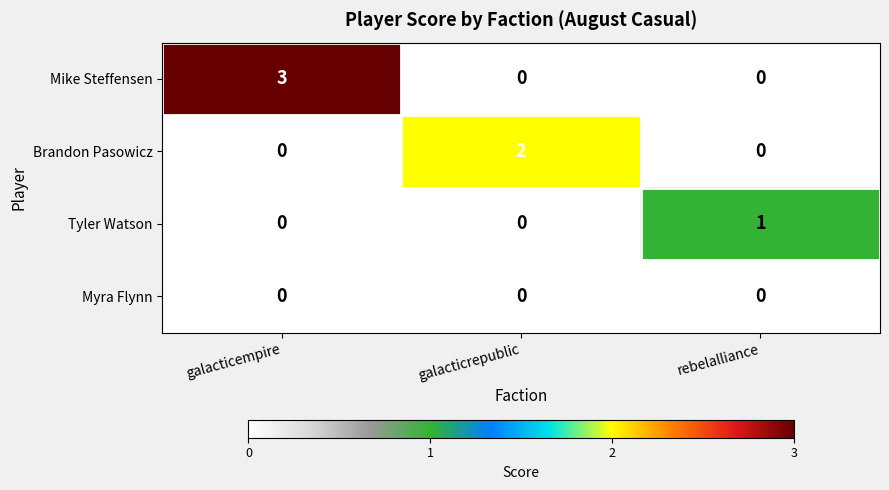

How many Mike Steffensen values are between 0 and 3?

3